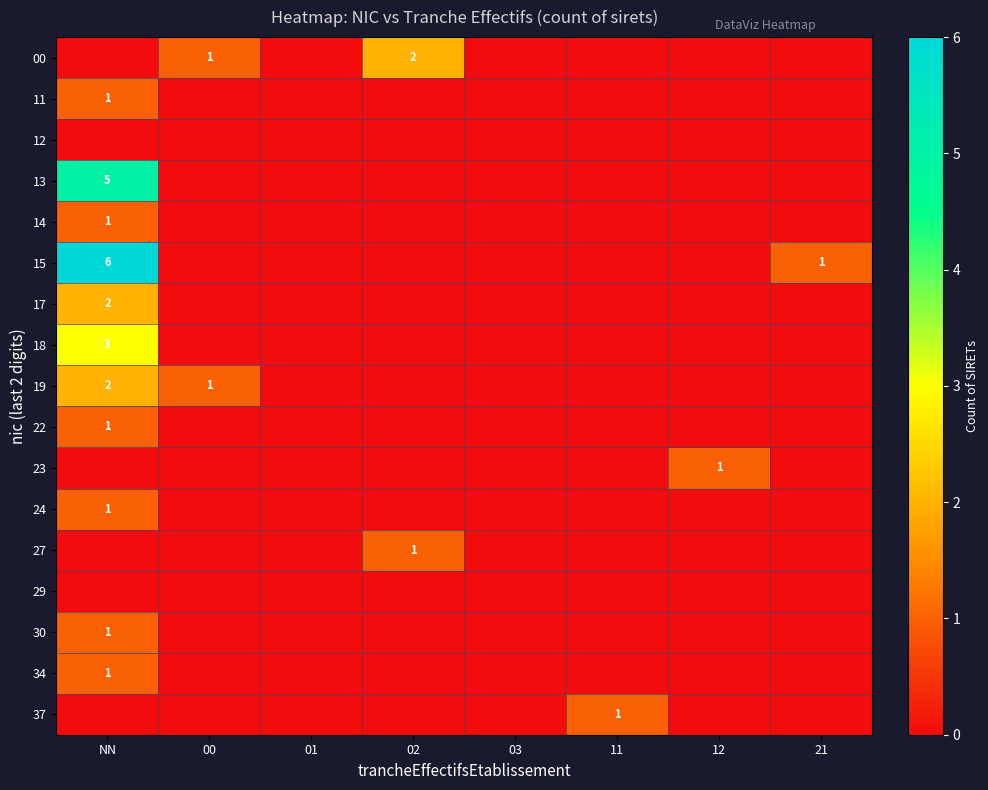

The value of 19 at 00 is 1. True or false?

True